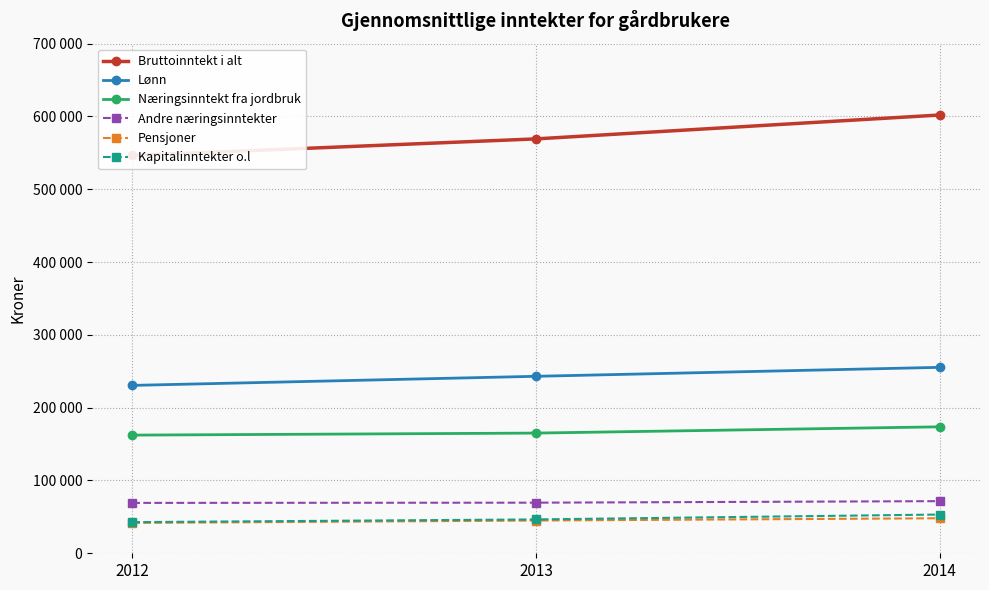

Which series has the widest spread of values?

Bruttoinntekt i alt